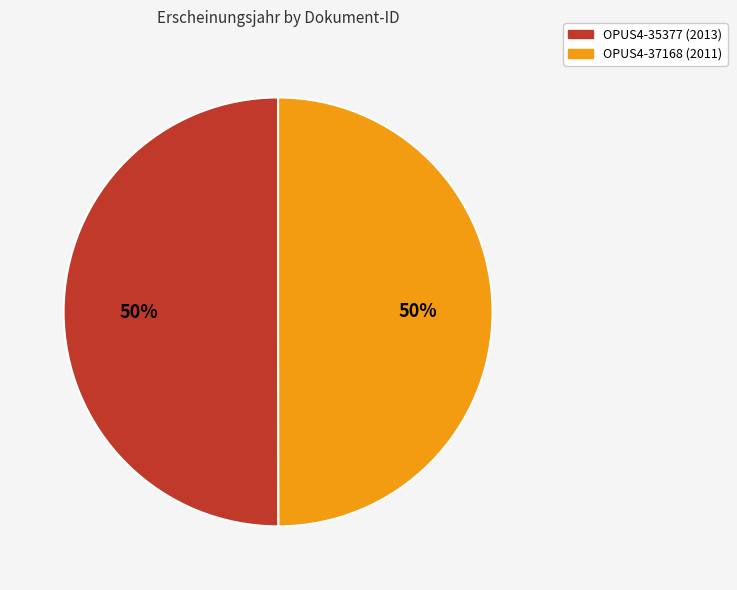

Is it true that OPUS4-35377 is 42% of the pie?

False